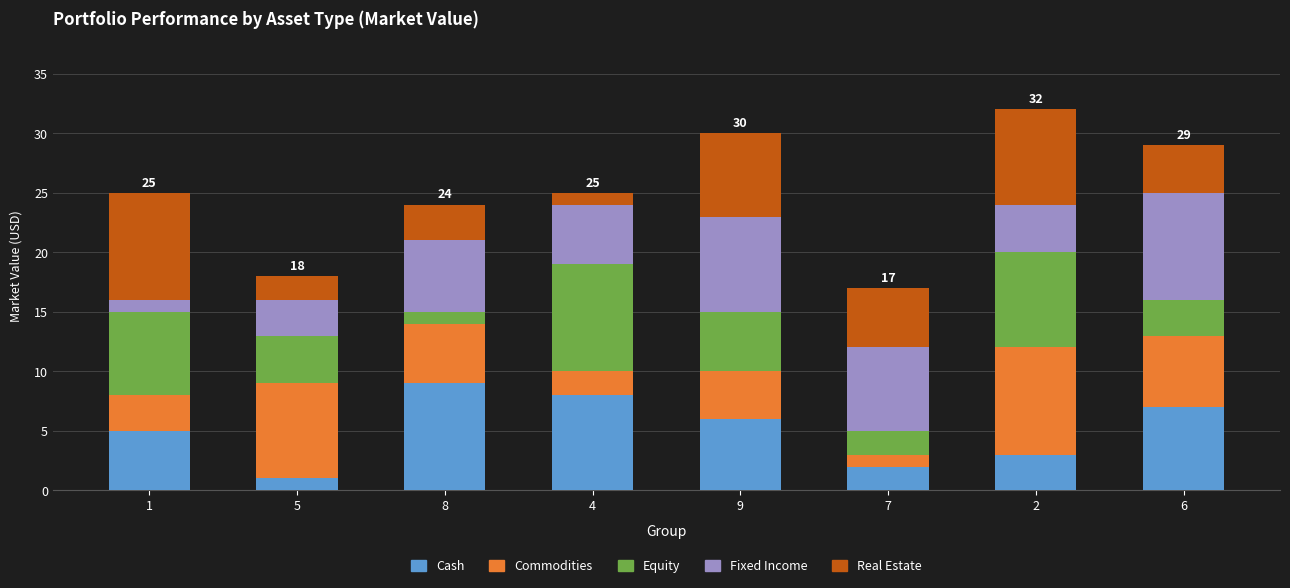

Which category has the highest value in the Cash series?

8